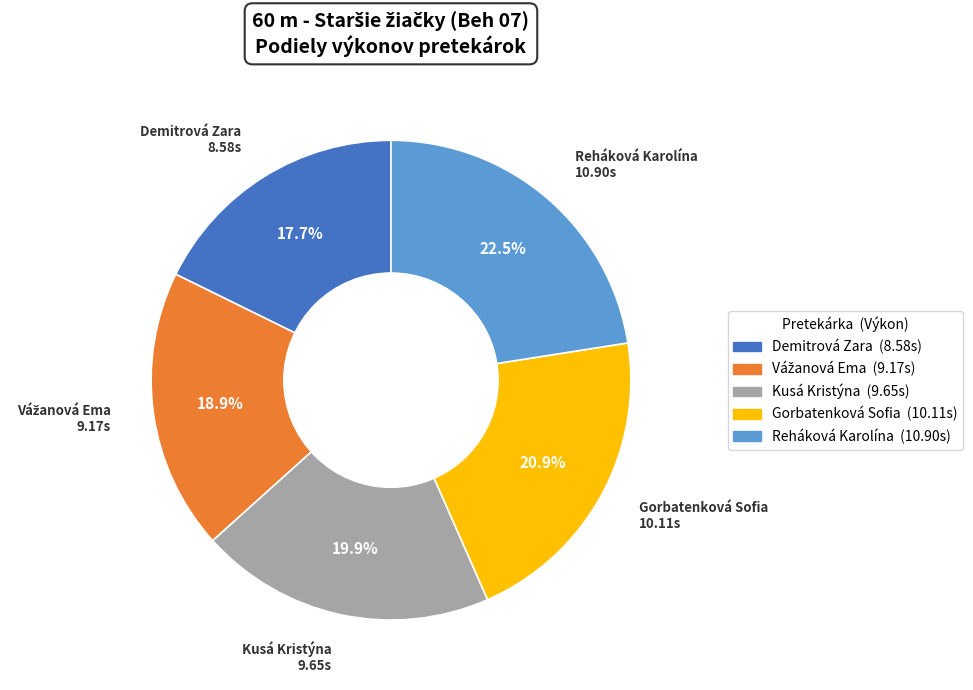

Is Gorbatenková Sofia the majority of the pie?

No